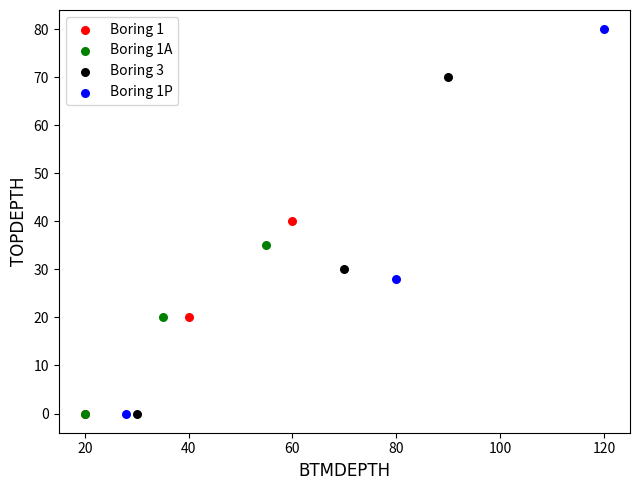

What are all the series names shown in the legend?

Boring 1, Boring 1A, Boring 3, Boring 1P